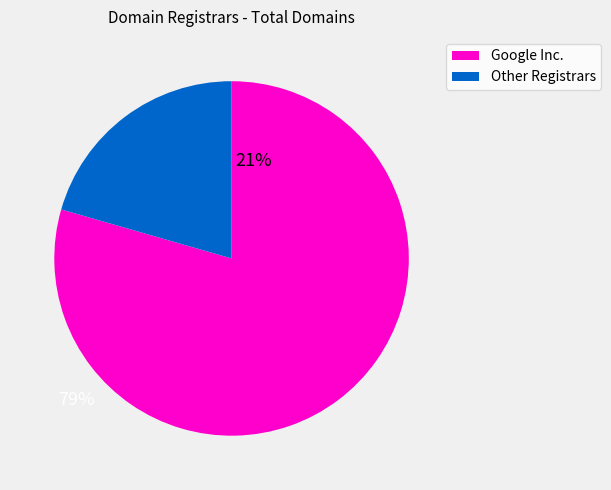

Does any single category account for the majority?

Yes